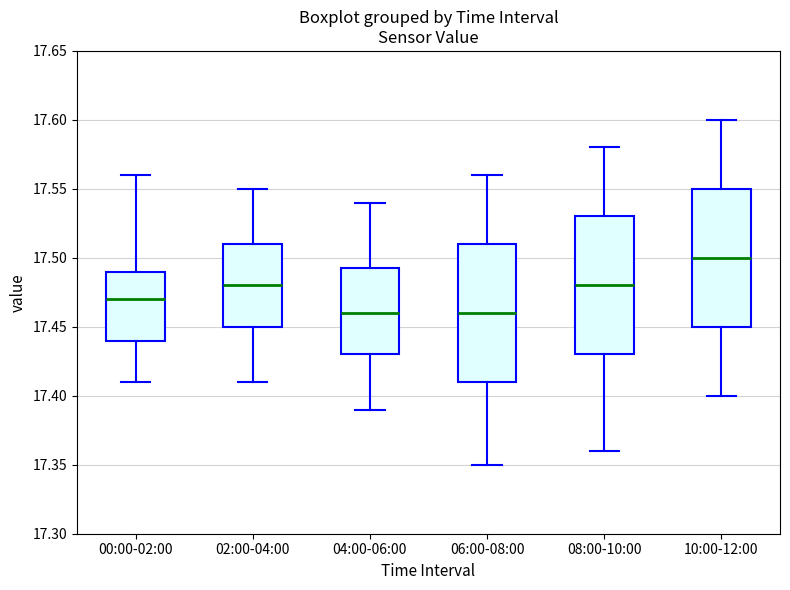

Where is the upper edge of the box for 02:00-04:00 on the y-axis? The values are not printed on the chart, so give them approximately, as read against the axis.

17.510